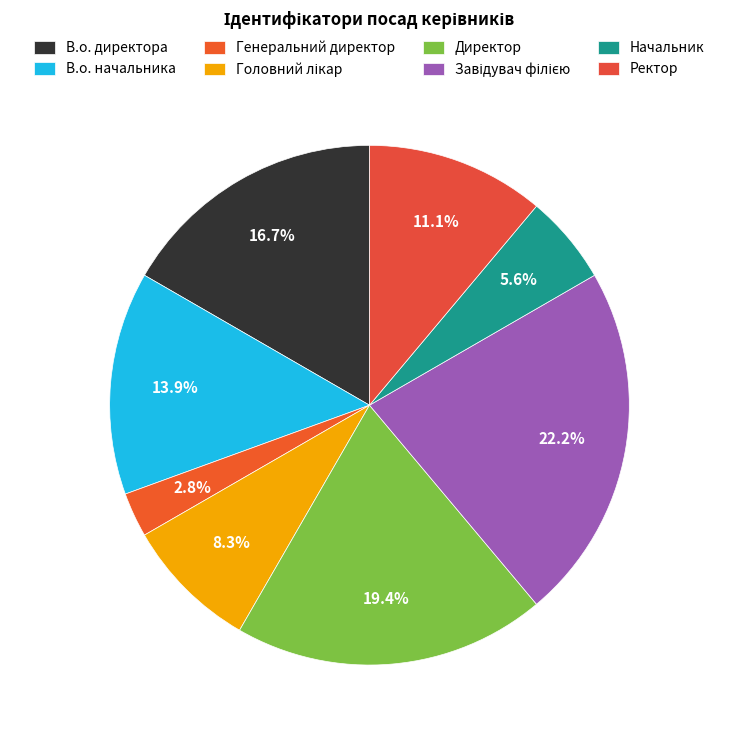

To the nearest percent, what portion does В.о. директора represent?

17%